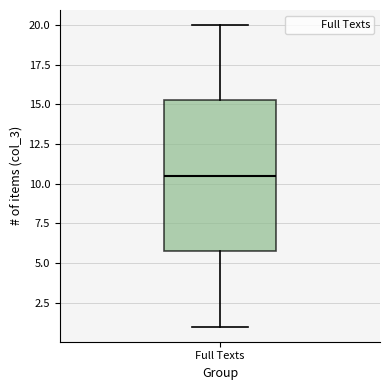

Read this box plot against the y-axis: the position of the median line, the range covered by the box, and the ends of both whiskers. The values are not printed on the chart, so give them approximately, as read against the axis.

median 10.5, box 6.0 to 15.5, whiskers 1.0 to 20.0